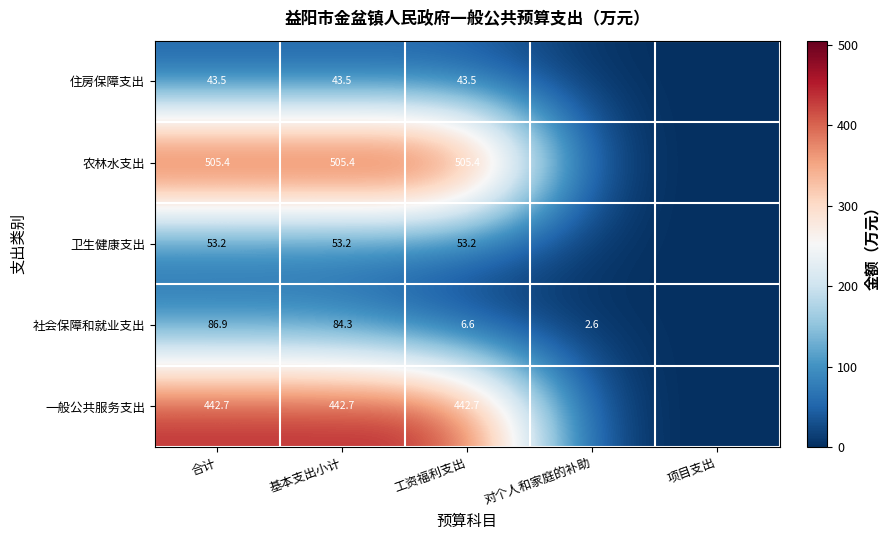

What is the total value across all series at 合计?

1131.7